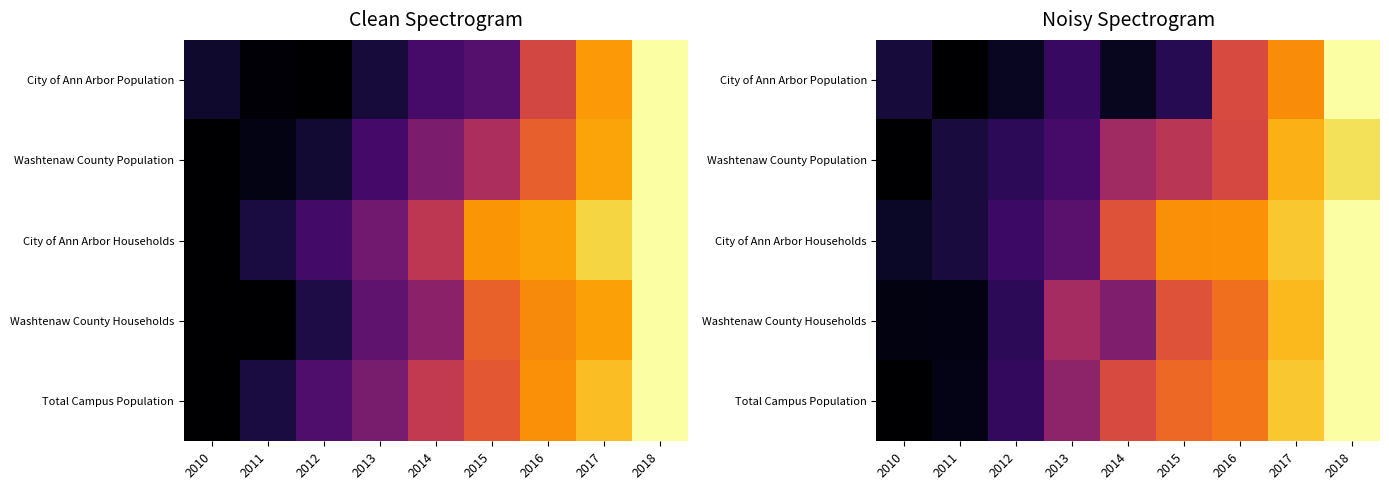

Rank the categories by City of Ann Arbor Households value from lowest to highest.

2010, 2011, 2012, 2013, 2014, 2015, 2016, 2017, 2018